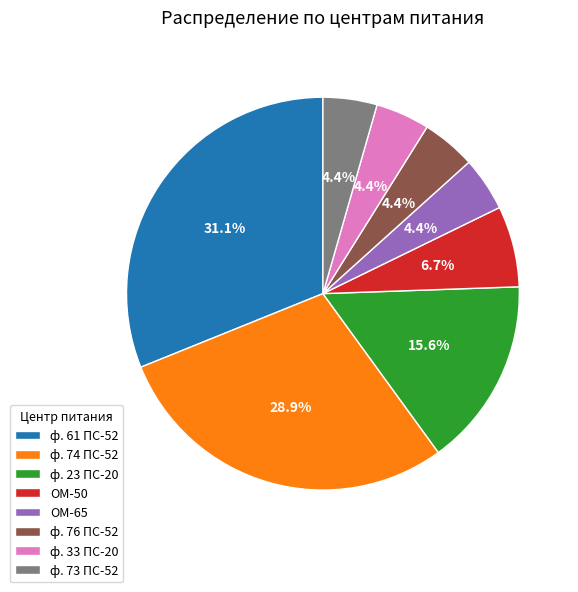

Count the number of slices in the pie.

8